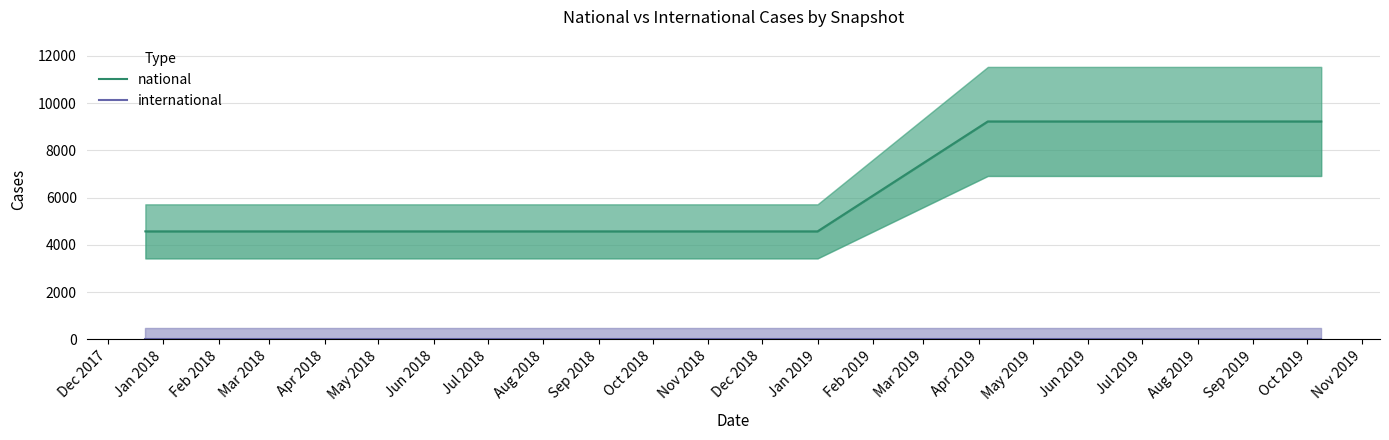

Is it true that international equals 0 at Feb 2018?

True